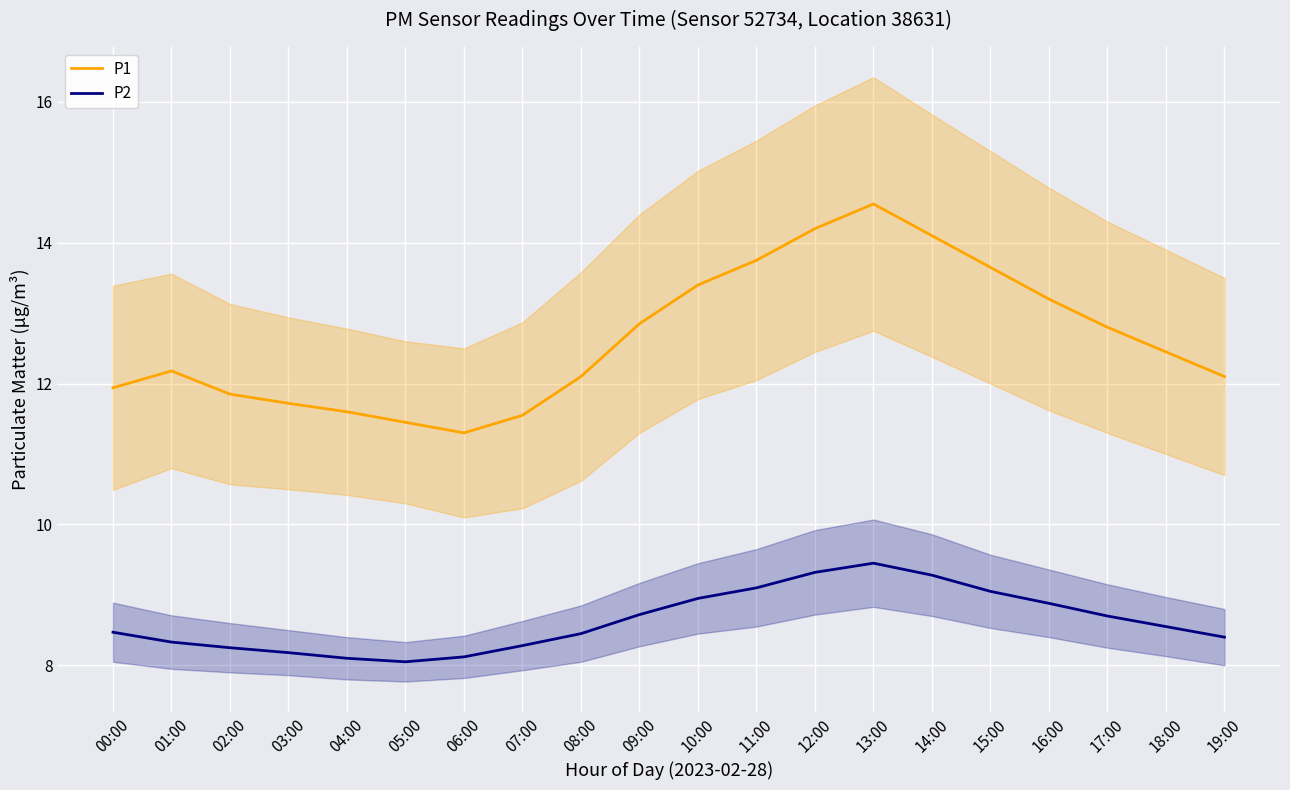

True or false: P1 and P2 intersect in this chart.

False